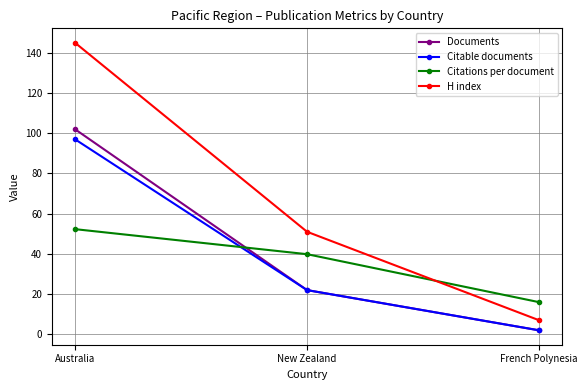

Reading left to right, what are all the values shown in this chart?

Documents: Australia=102.0	New Zealand=22.0	French Polynesia=2.0
Citable documents: Australia=97.0	New Zealand=22.0	French Polynesia=2.0
Citations per document: Australia=52.3	New Zealand=39.9	French Polynesia=16.0
H index: Australia=145.0	New Zealand=51.0	French Polynesia=7.0